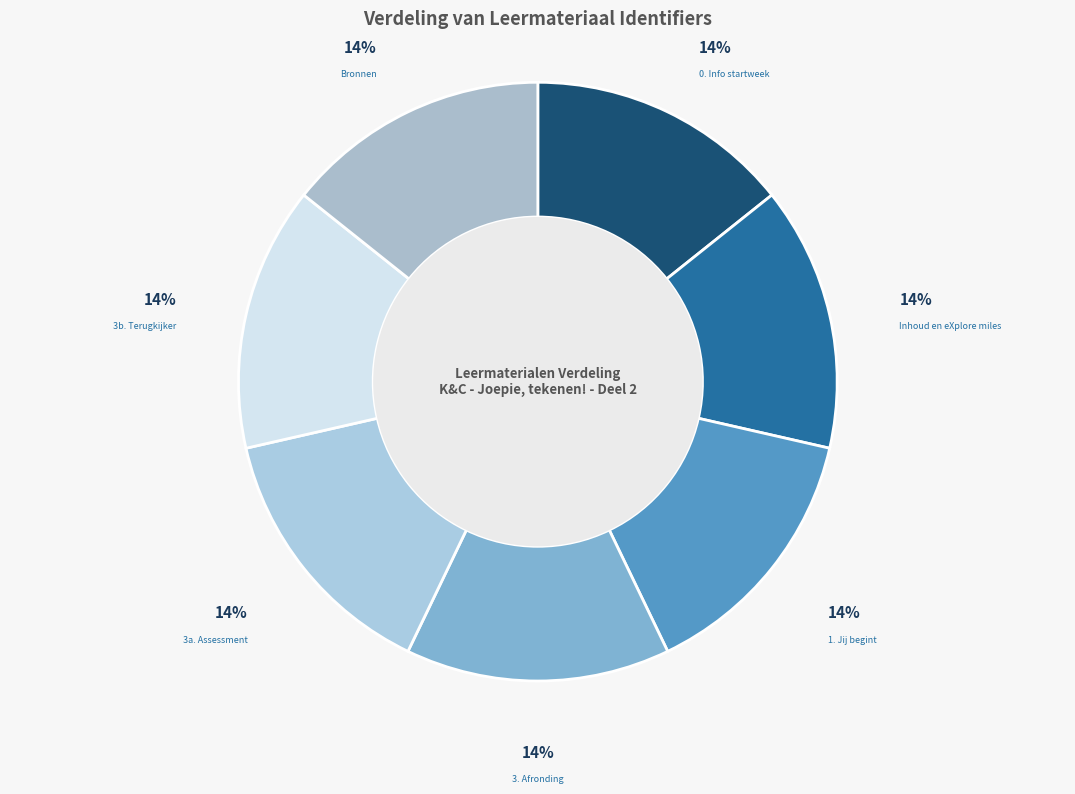

Is there any slice that represents more than half of the pie?

No